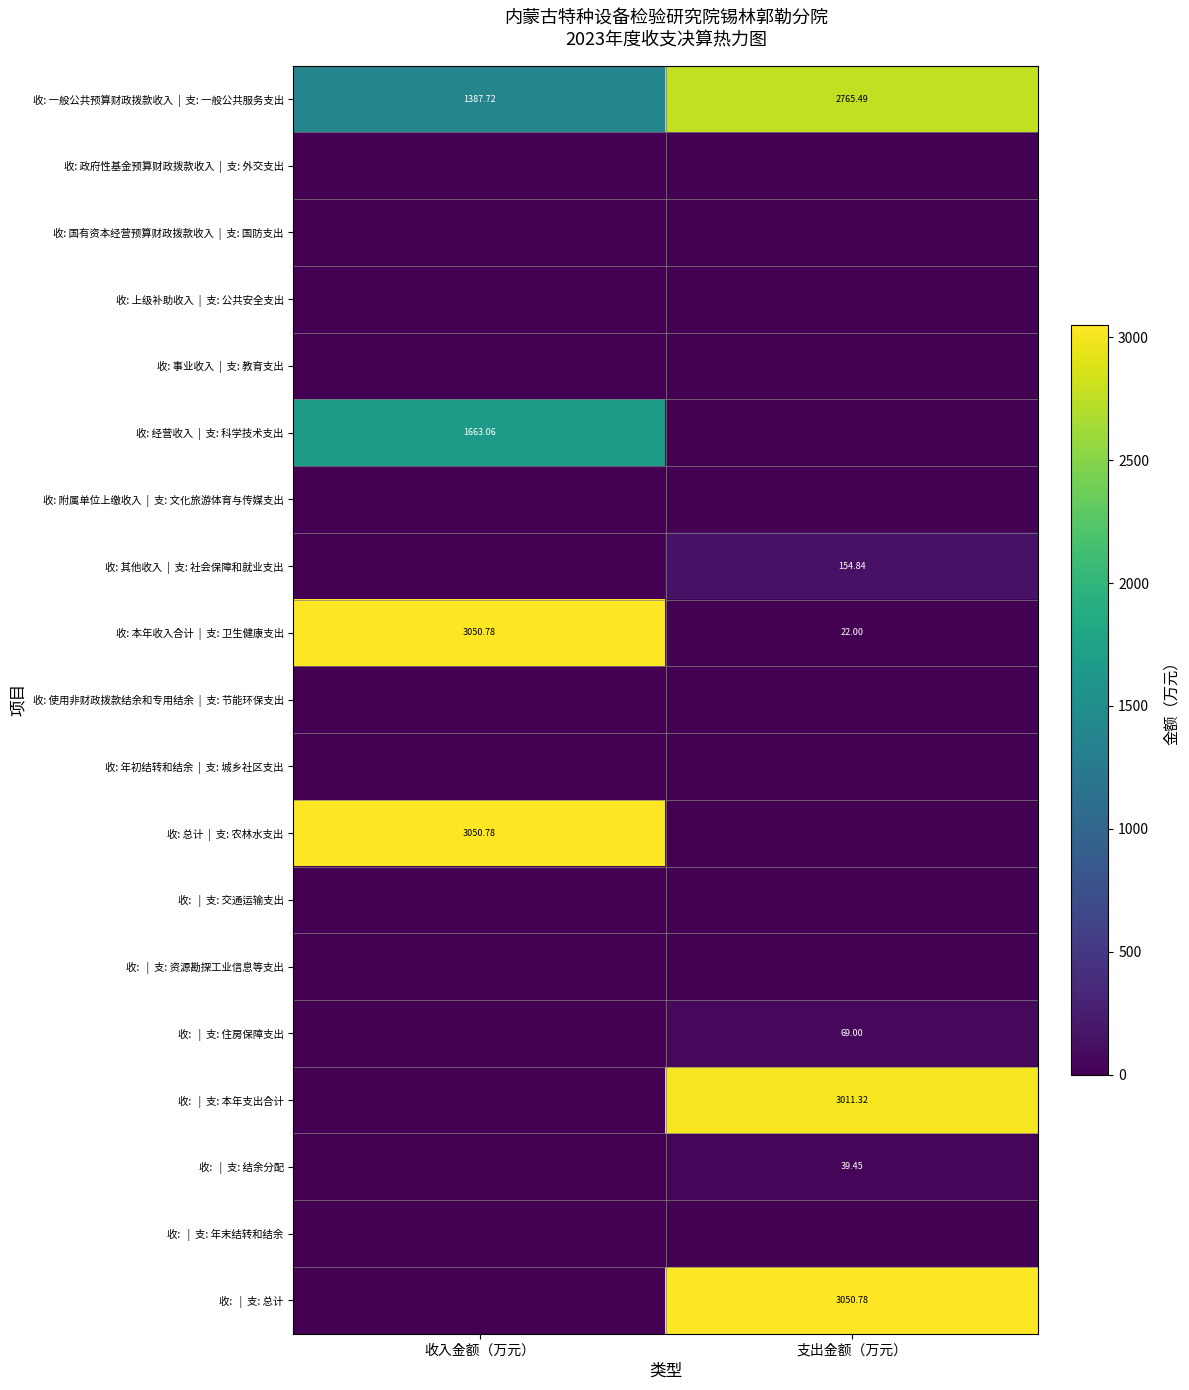

The value of 收: 事业收入 | 支: 教育支出 at 收入金额（万元） is 0.0. True or false?

True